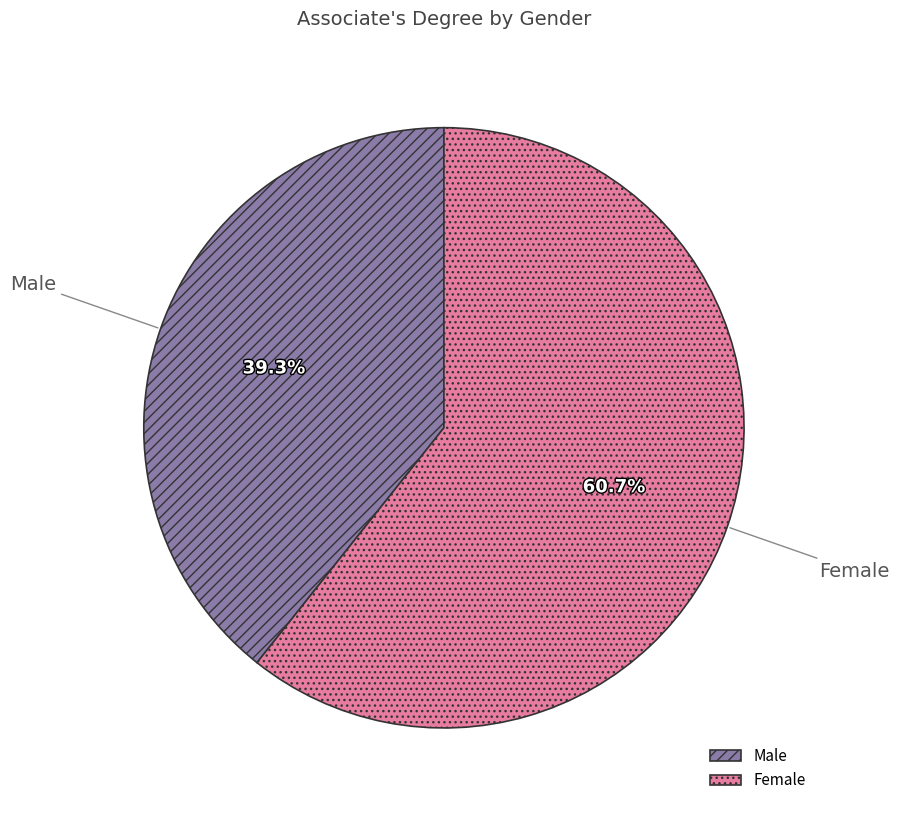

To the nearest percent, what percentage of the pie is Male?

39%